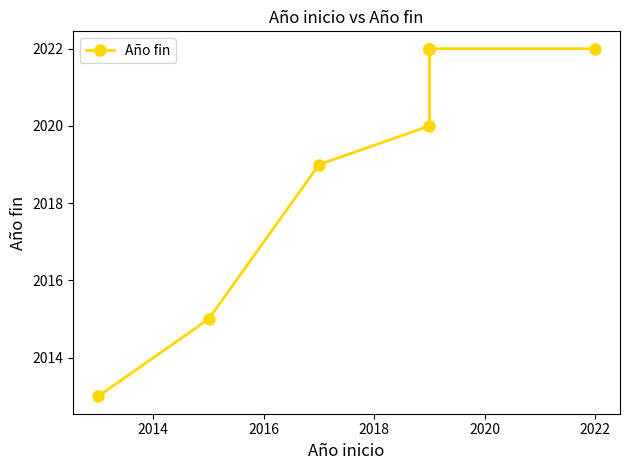

What is the minimum value shown in the chart?

2013